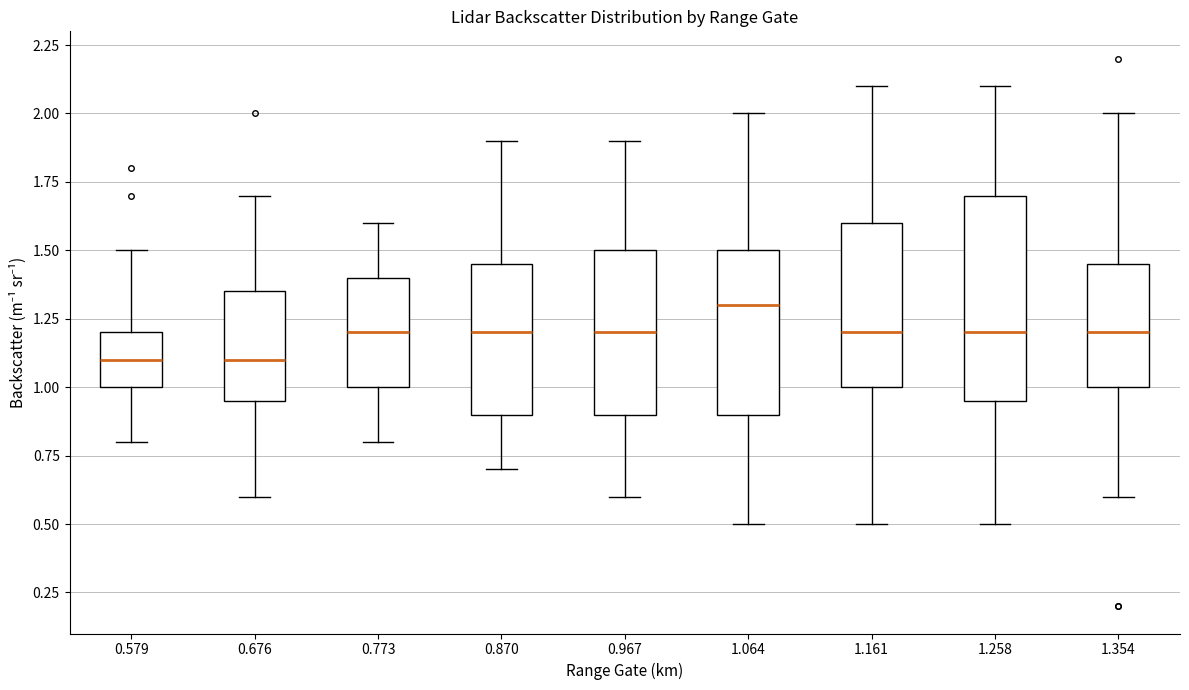

Which box has the highest median line?

1.064